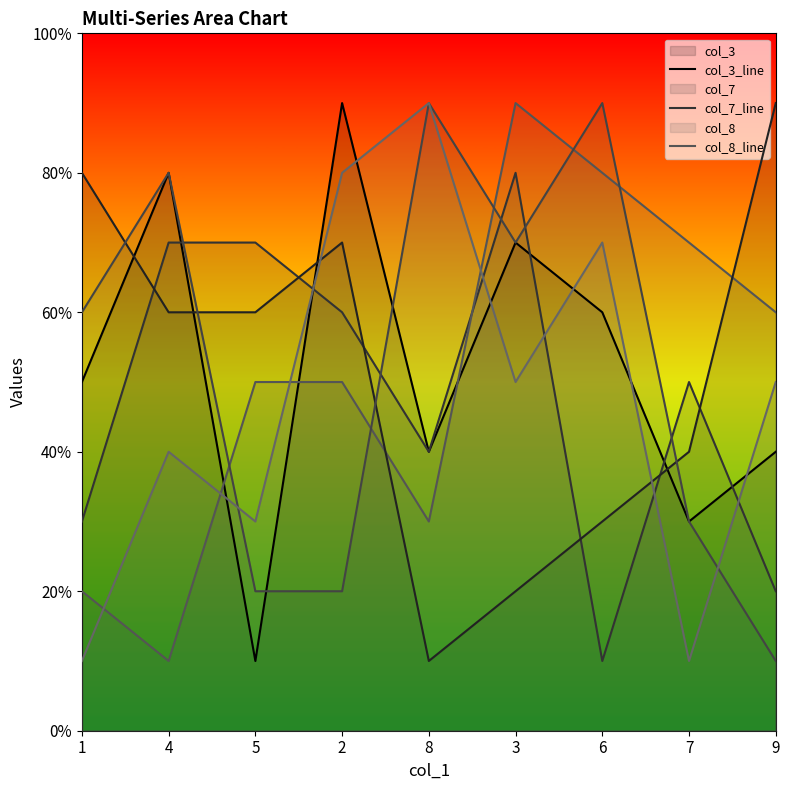

At which category does col_7_line reach its first local peak?

3